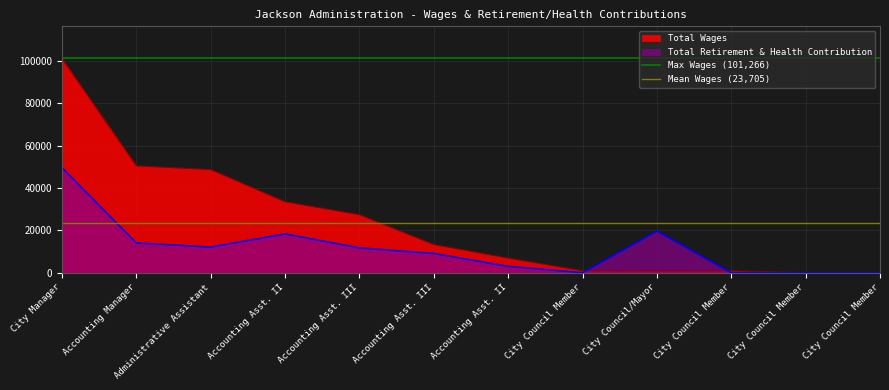

The Mean Wages (23,705) series shows 23705.2 at City Manager. True or false?

True